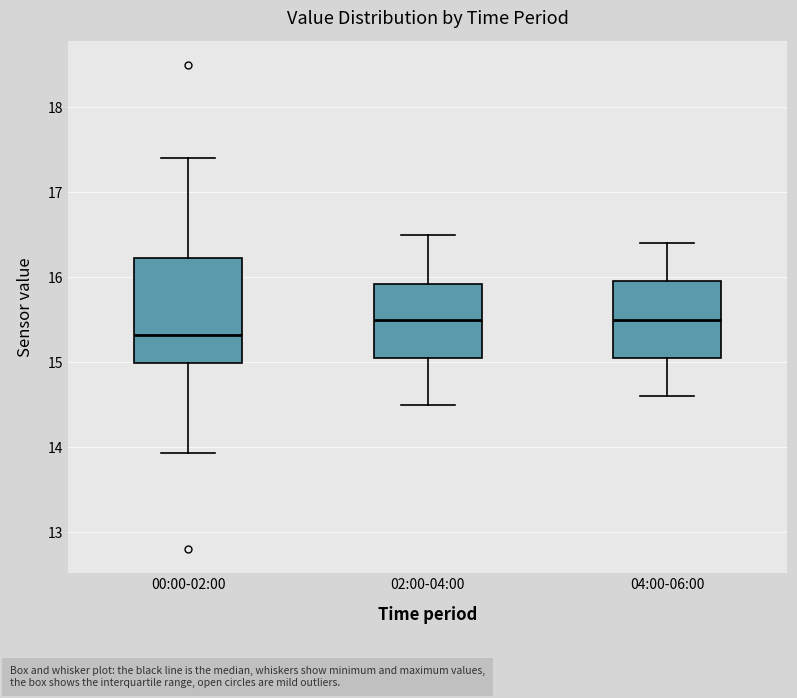

Comparing the boxes themselves (not the whiskers), which one is the tallest?

00:00-02:00